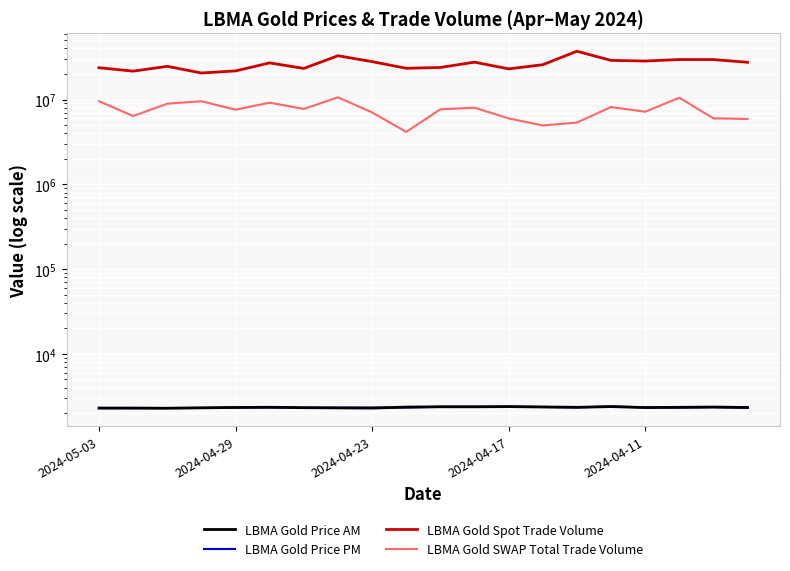

What is the sum of all LBMA Gold Spot Trade Volume values?

528367533.0